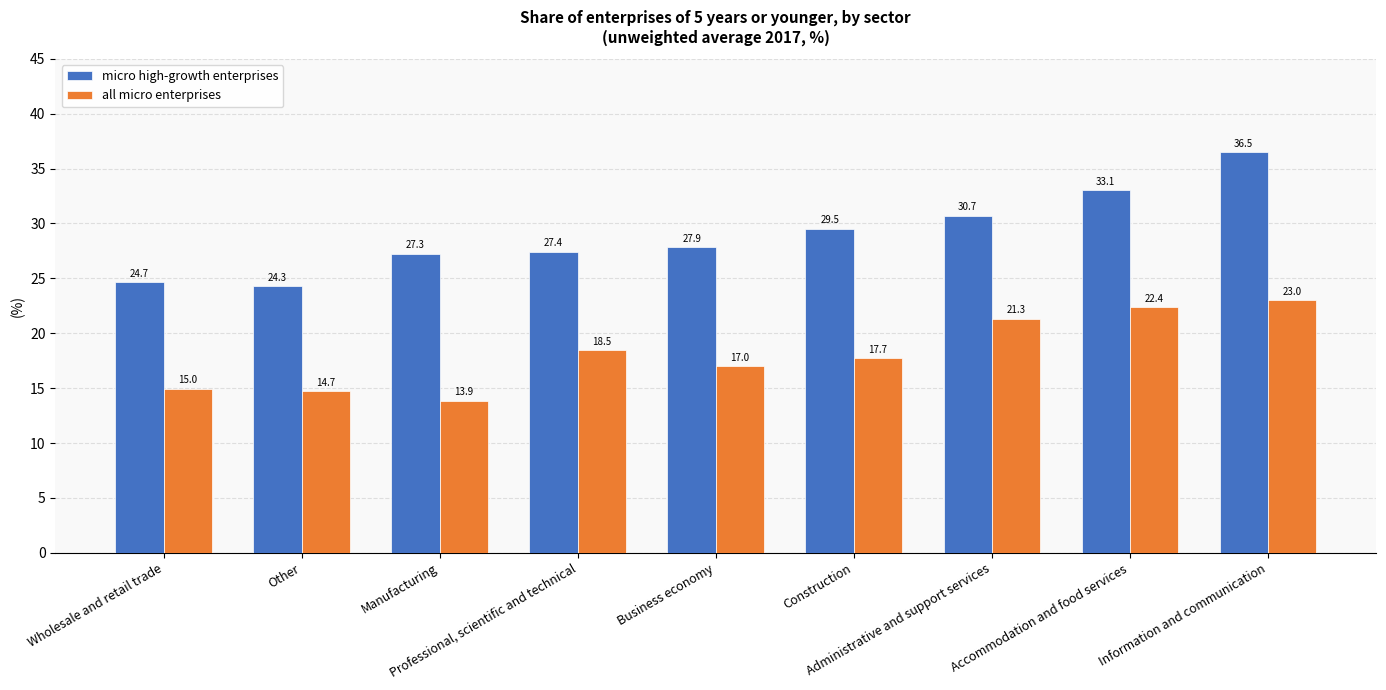

Rank the series by their maximum value, from lowest to highest.

all micro enterprises, micro high-growth enterprises